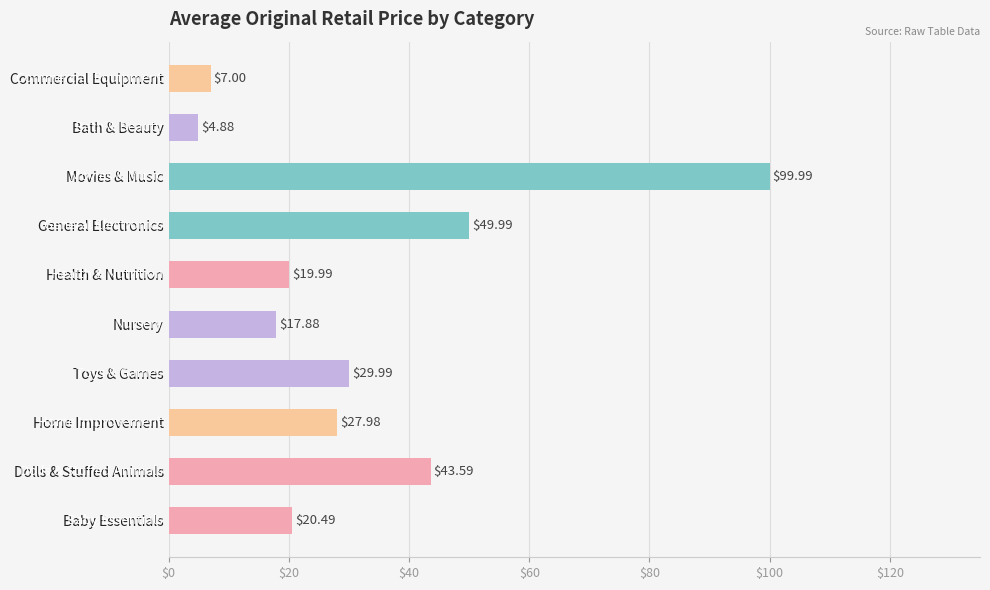

Where is the data nearest to the value 52?

General Electronics